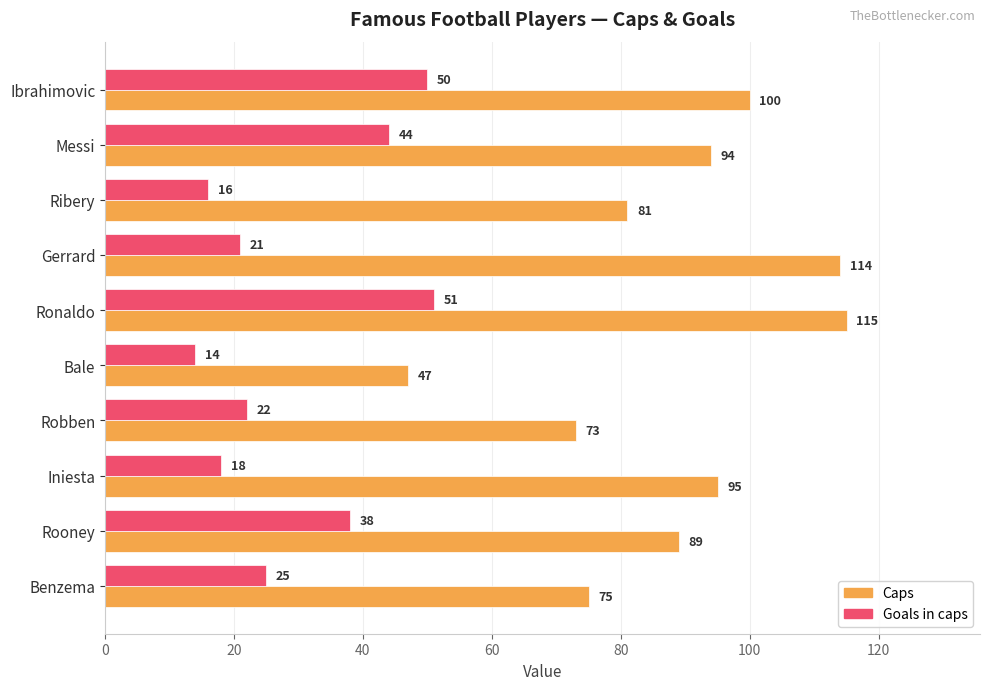

Which series has the largest total across all categories?

Caps